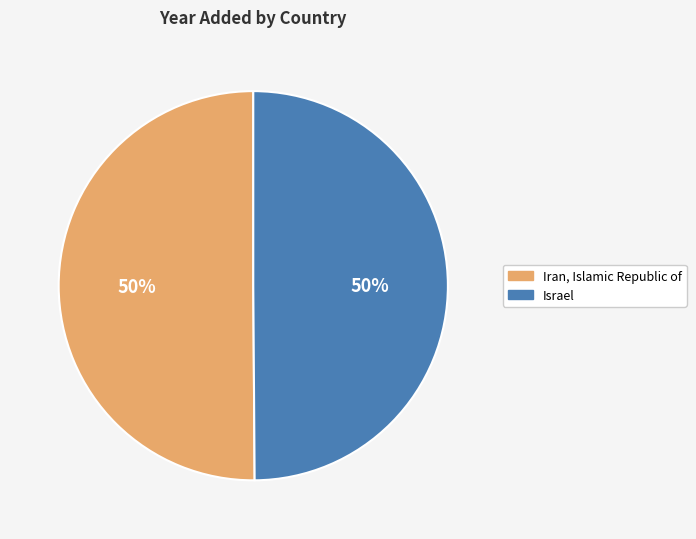

What percentage is the Israel slice, to the nearest percent?

50%